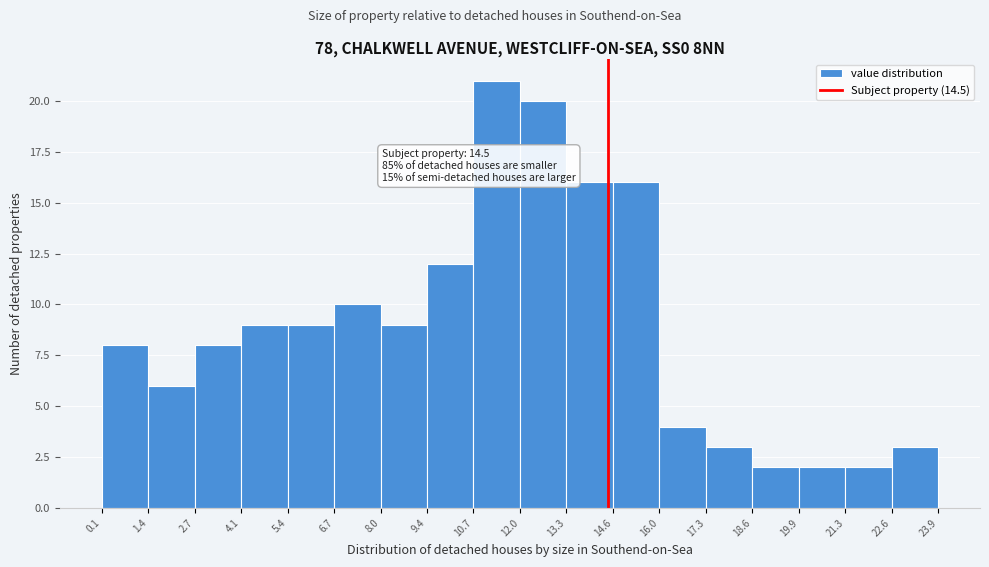

Over which range of the x-axis is the bar tallest?

10.7 to 12.0